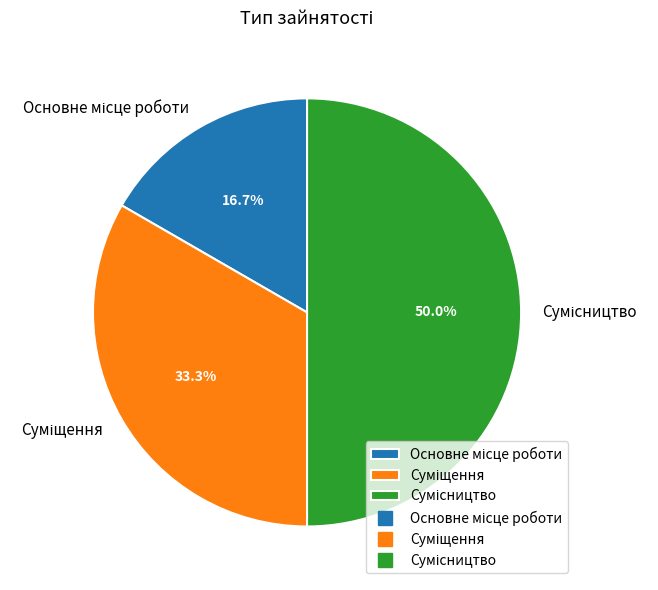

Count the number of slices in the pie.

3